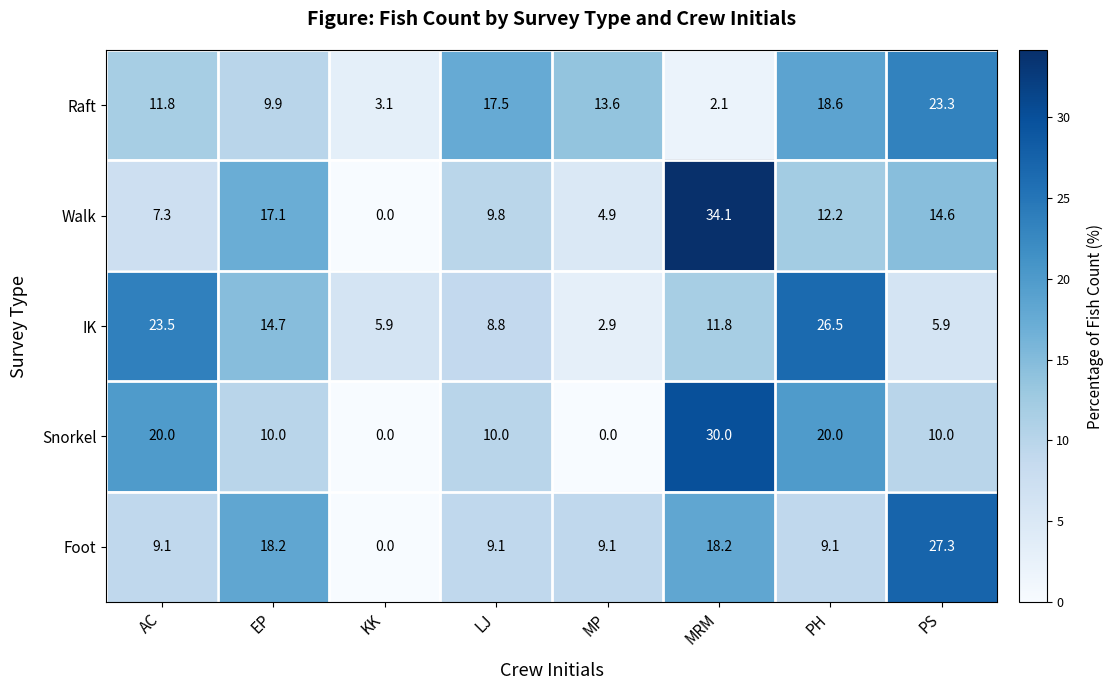

The value of Snorkel at KK is 0.0. True or false?

True